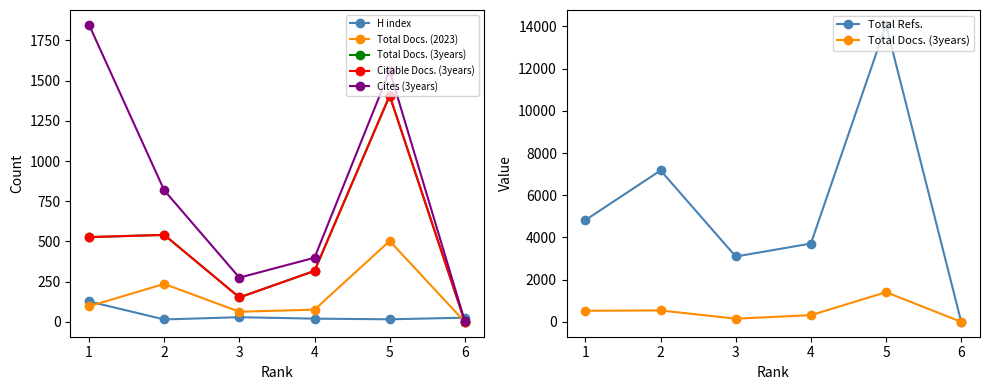

How many data points does each series have?

6